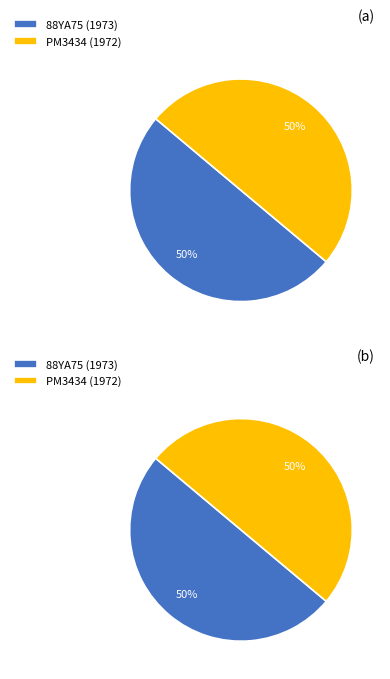

Which slice is the smallest?

PM3434 (1972)